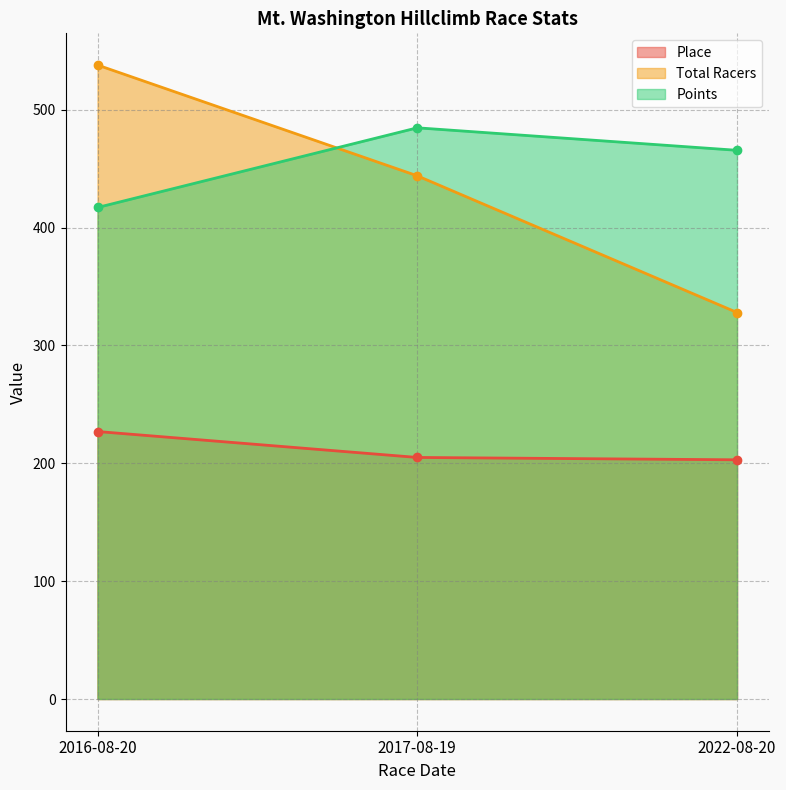

Is the value of Total Racers at 2016-08-20 greater than the value of Place at 2016-08-20?

Yes